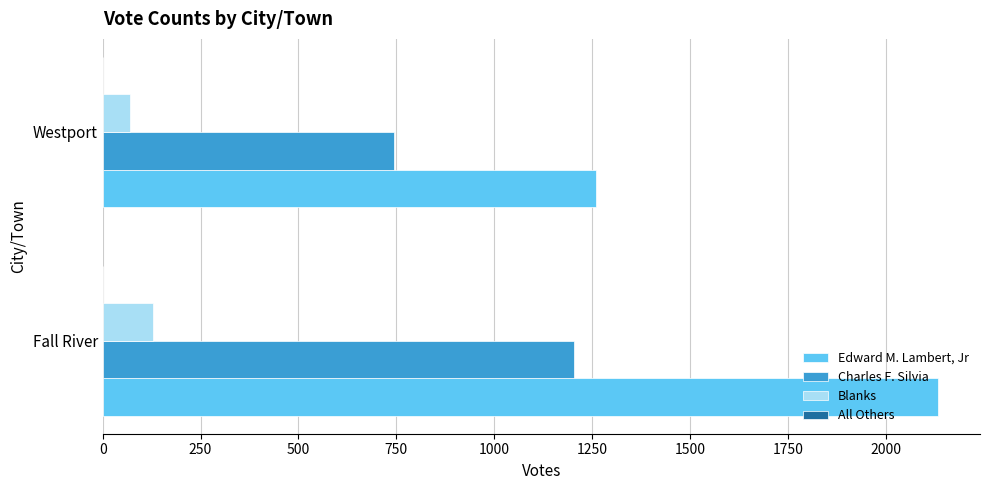

At which category is the sum across all series the highest?

Fall River